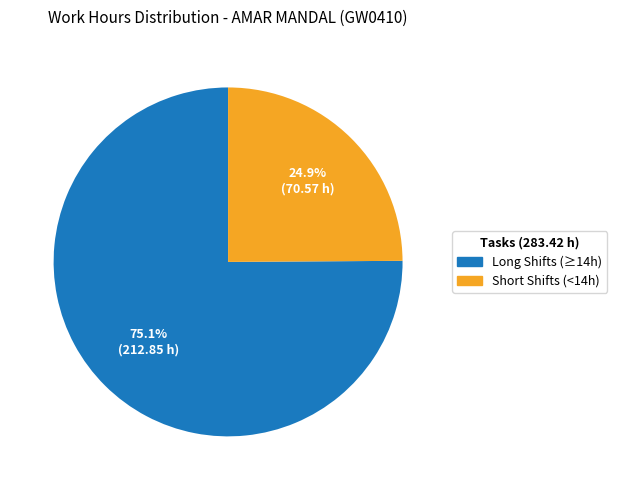

Do Long Shifts (≥14h) and Short Shifts (<14h) together represent more than half of the pie?

Yes